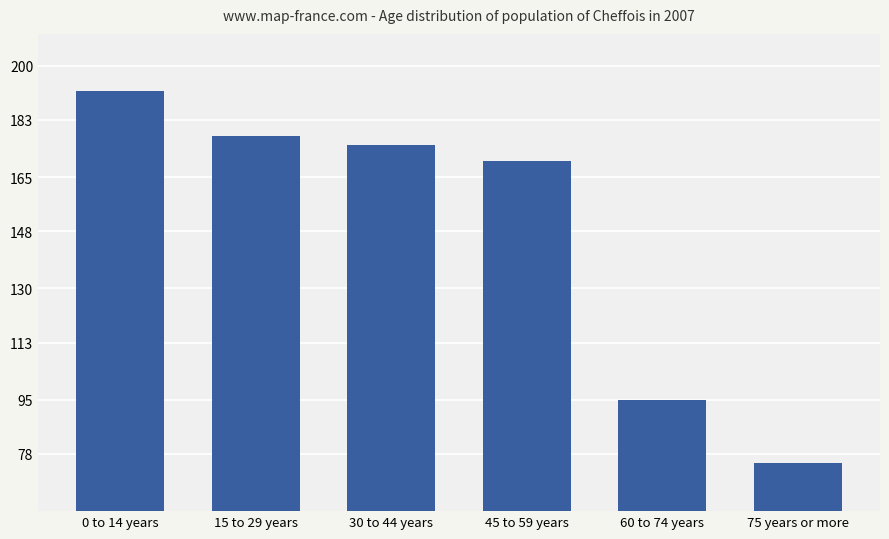

Does the chart contain any negative values?

No